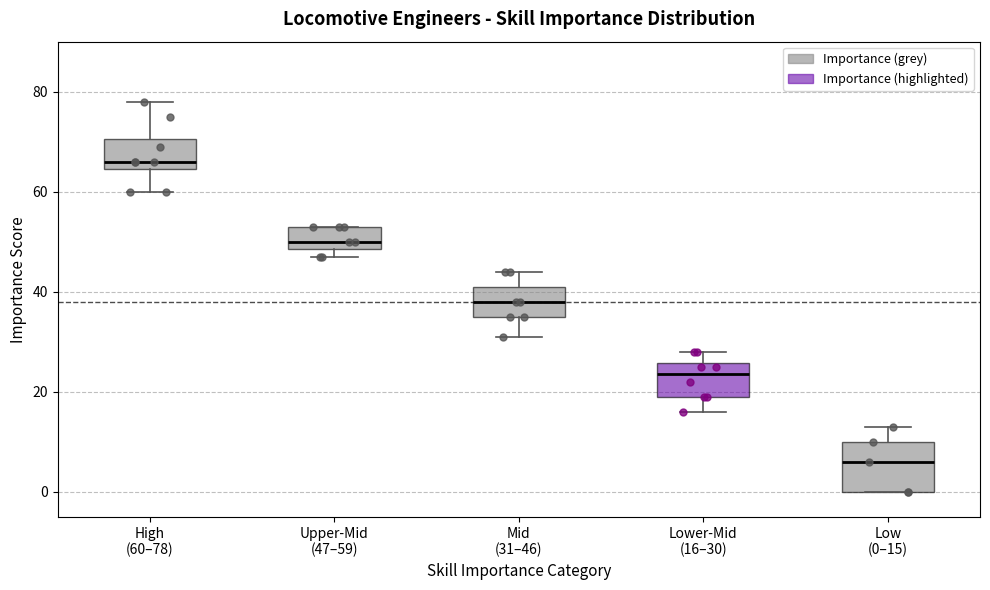

Comparing the boxes themselves (not the whiskers), which one is the tallest?

Low (0–15)